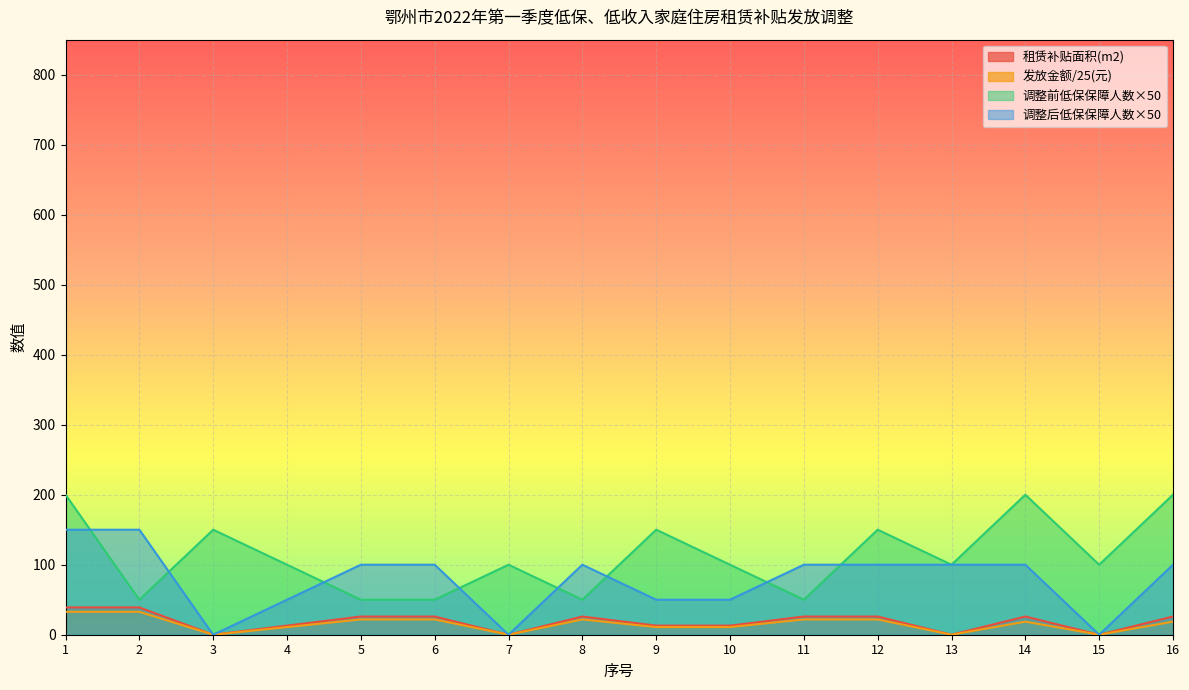

What is the value of the 租赁补贴面积(m2) point at the 10th from the left?

13.0